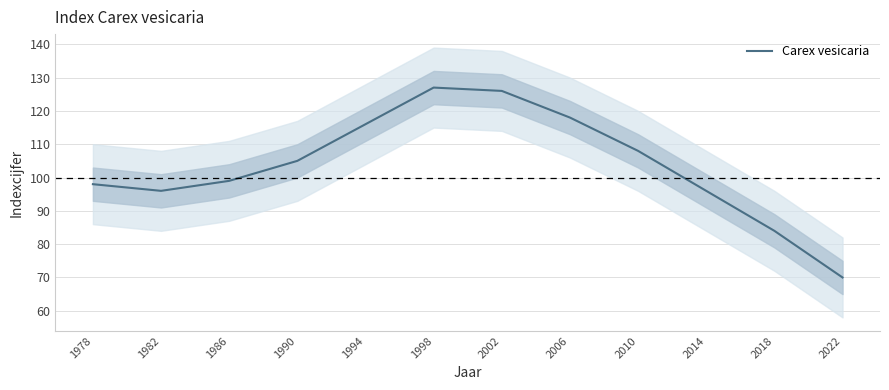

The value at 2002 is 205. True or false?

False